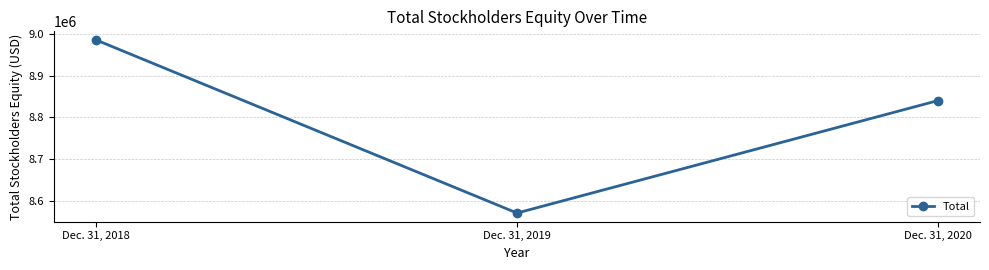

True or false: the data shows 8985000 at Dec. 31, 2018.

True